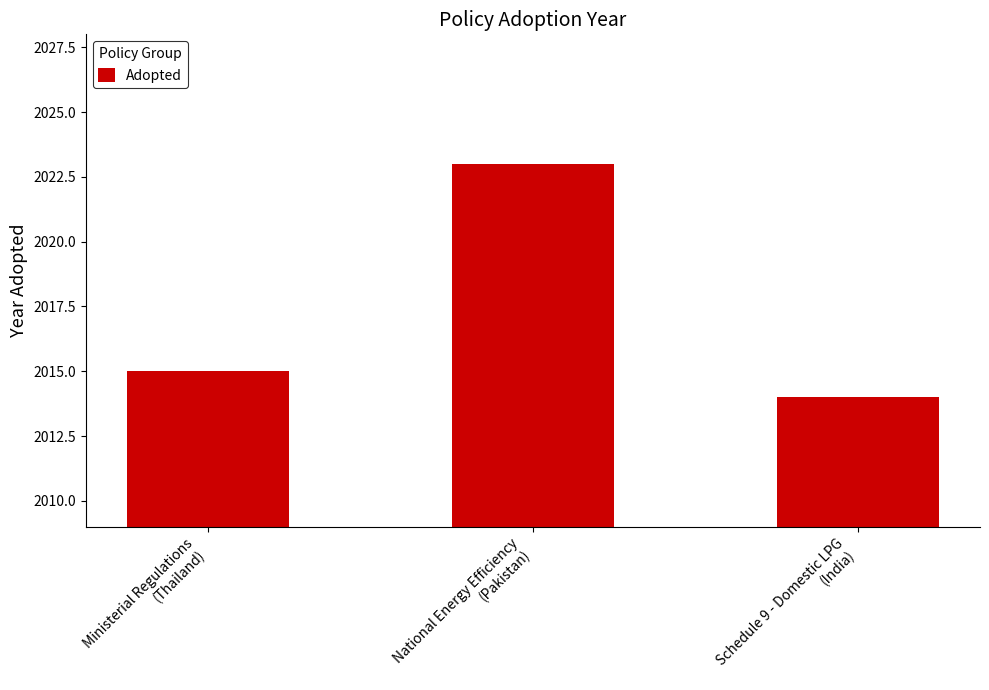

What position from the right is Ministerial Regulations
(Thailand)?

3